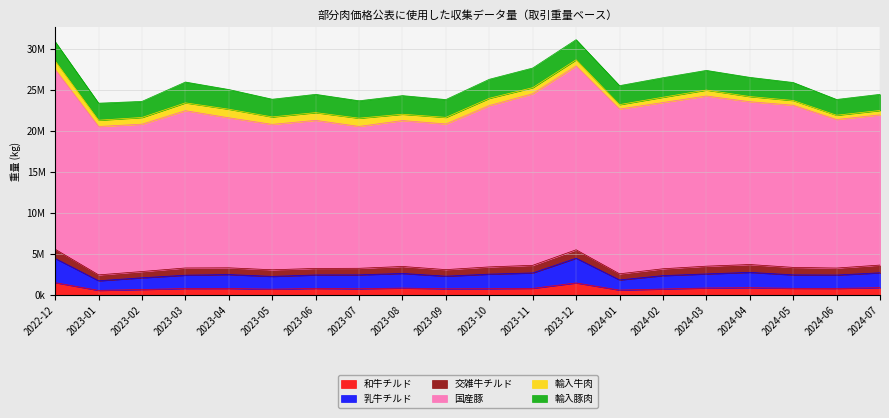

Does the chart display data point markers on the line(s)?

No